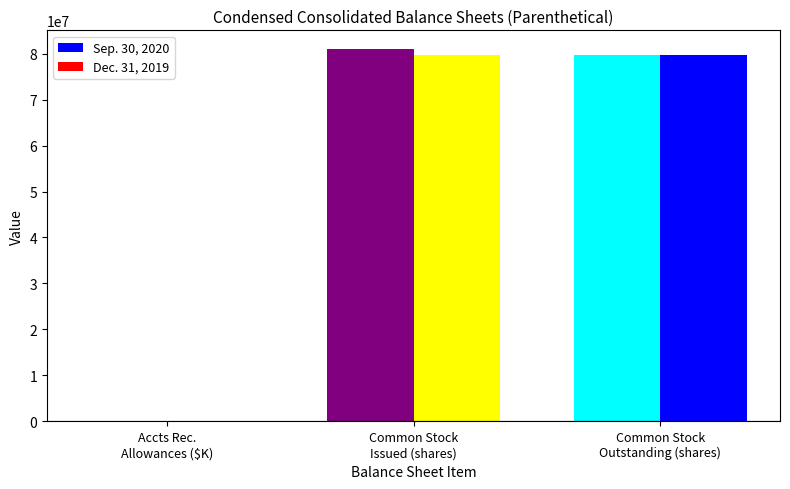

Count the number of data series in this chart.

2